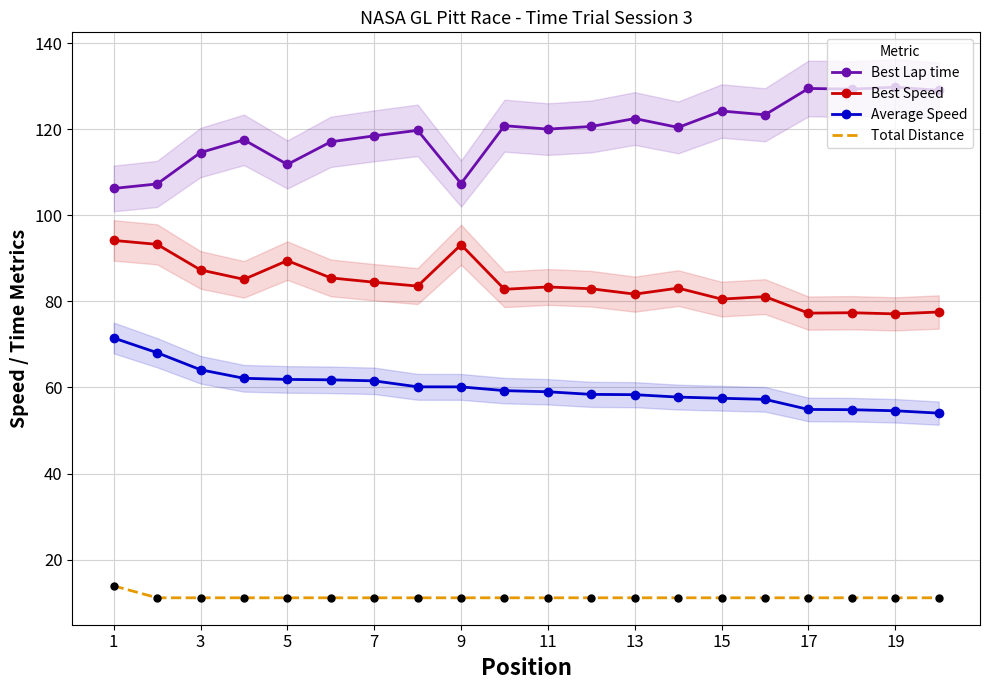

What is the minimum value for Total Distance?

11.1